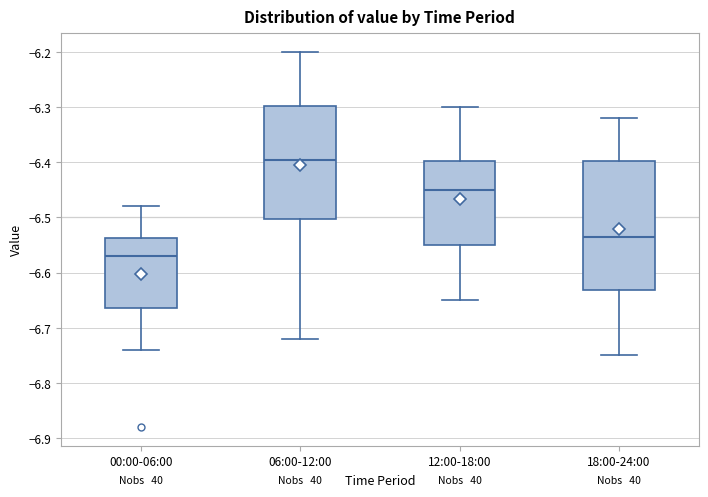

Reading left to right, read every box against the y-axis: the position of its median line, the range the box covers, and the ends of its whiskers. The values are not printed on the chart, so give them approximately, as read against the axis.

00:00-06:00: median -6.57, box -6.66 to -6.54, whiskers -6.74 to -6.48
06:00-12:00: median -6.39, box -6.50 to -6.30, whiskers -6.72 to -6.20
12:00-18:00: median -6.45, box -6.55 to -6.40, whiskers -6.65 to -6.30
18:00-24:00: median -6.53, box -6.63 to -6.40, whiskers -6.75 to -6.32